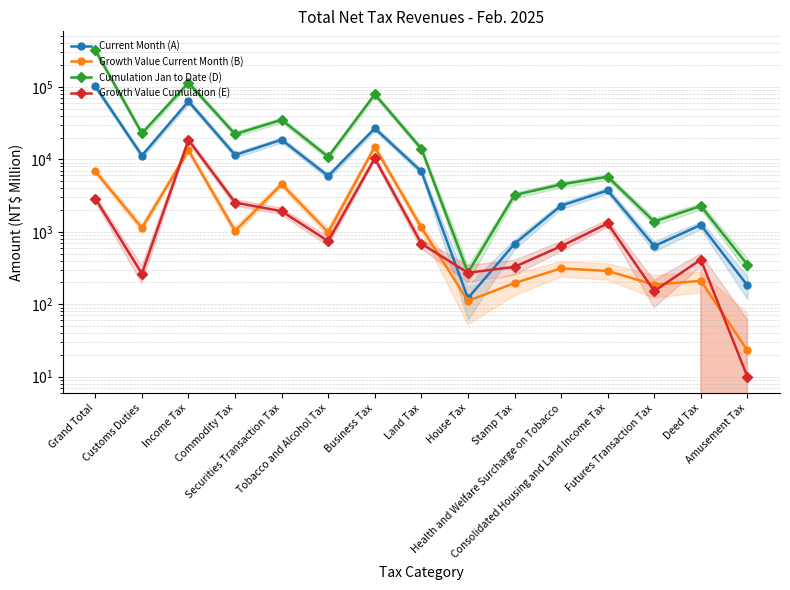

Count the number of data series in this chart.

4